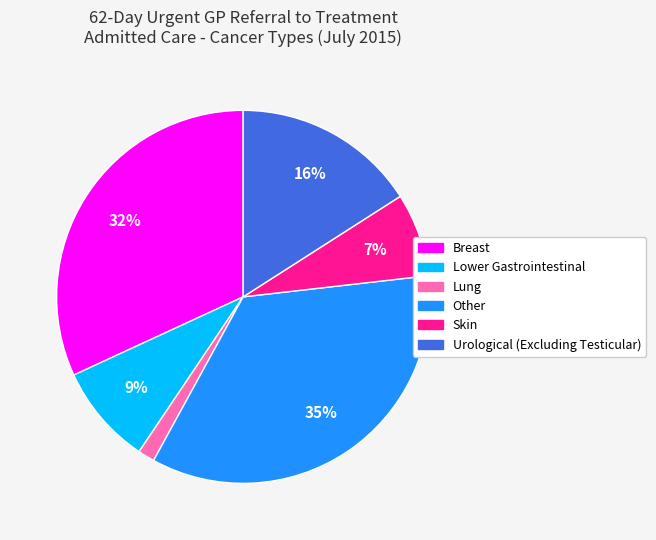

Which category has the biggest portion of the pie?

Other